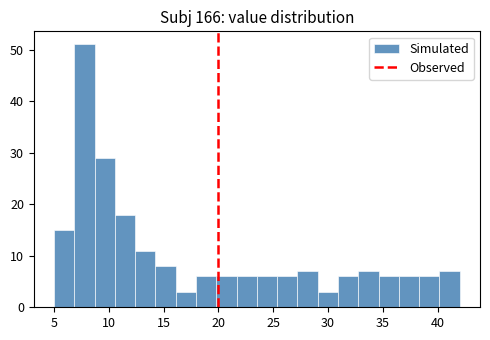

Around what value on the x-axis is the tallest bar? Give the approximate position of its centre, as read against the axis.

8.0